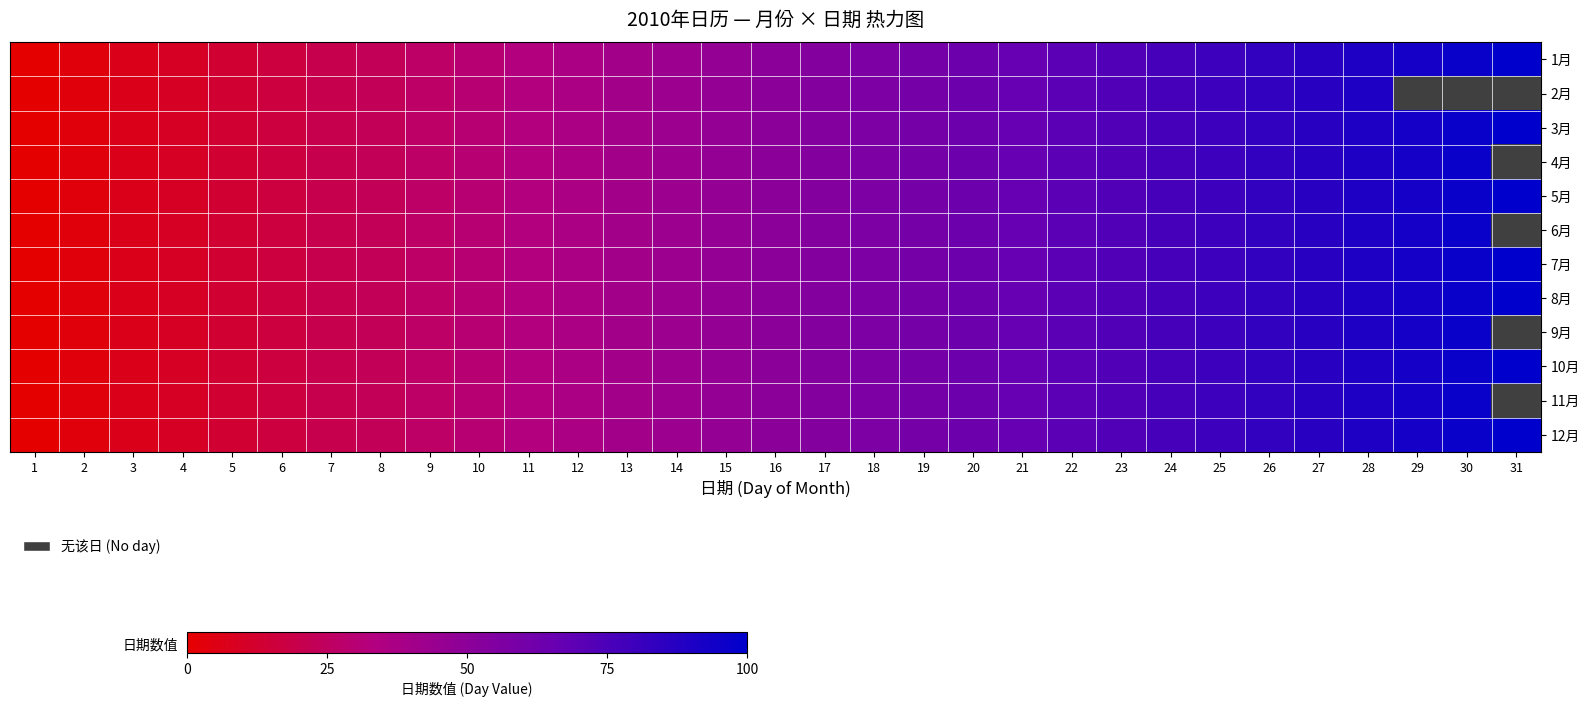

The 5月 series shows 10.9 at 3. True or false?

False